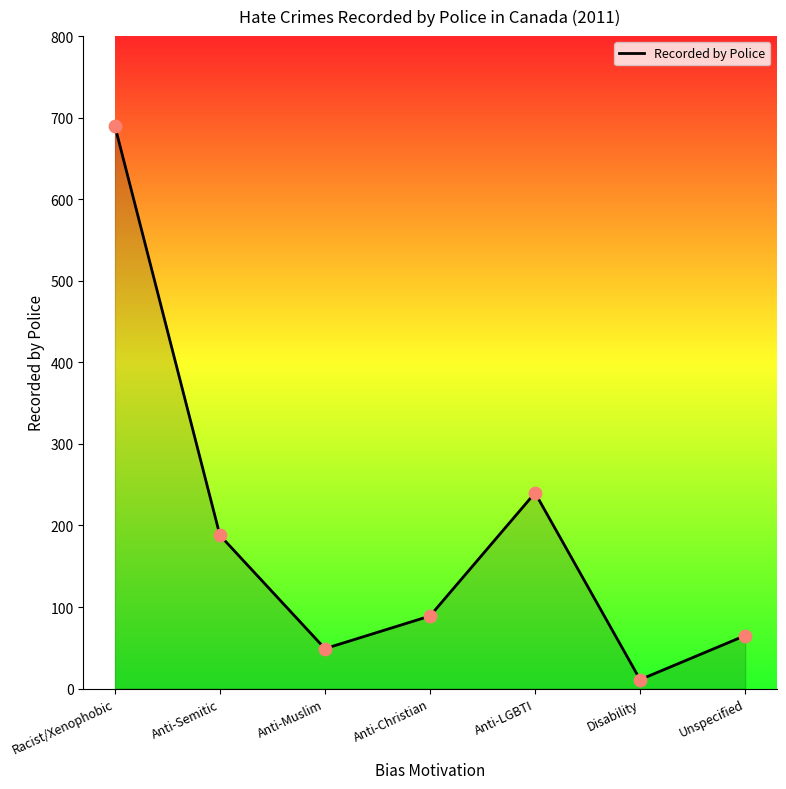

Which has a higher value, Anti-Semitic or Racist/Xenophobic?

Racist/Xenophobic